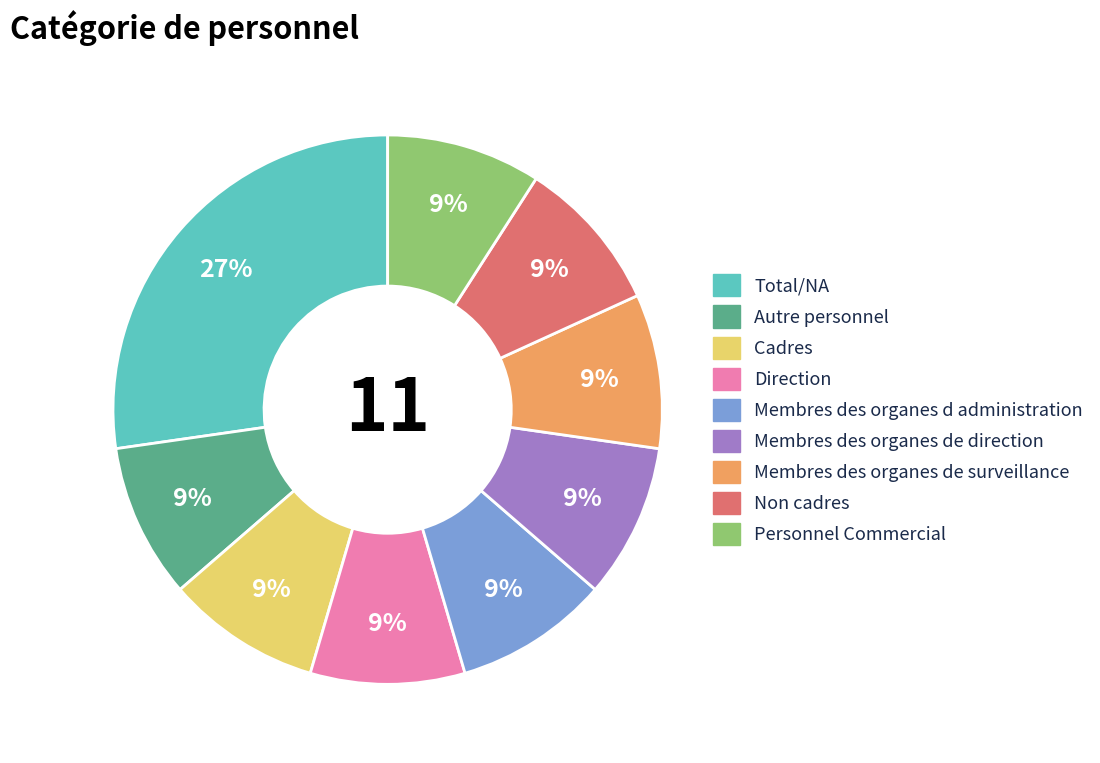

True or false: Cadres accounts for 19% of the total.

False